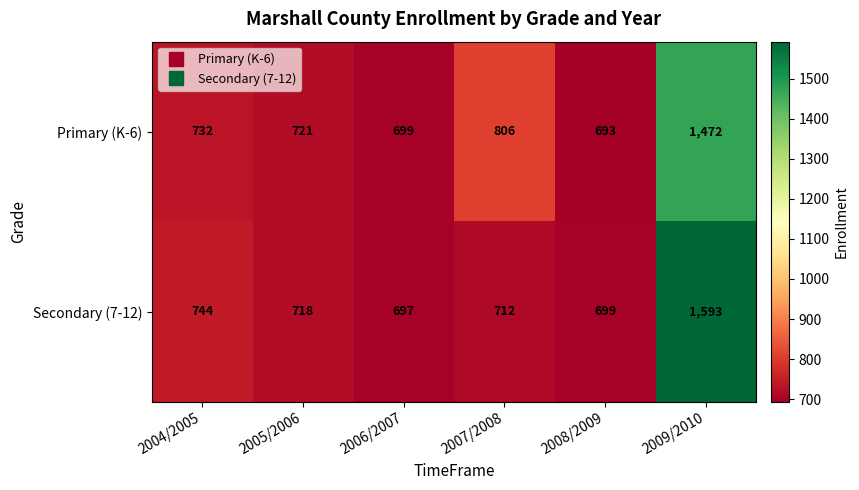

Which series has the largest range (max minus min)?

Secondary (7-12)